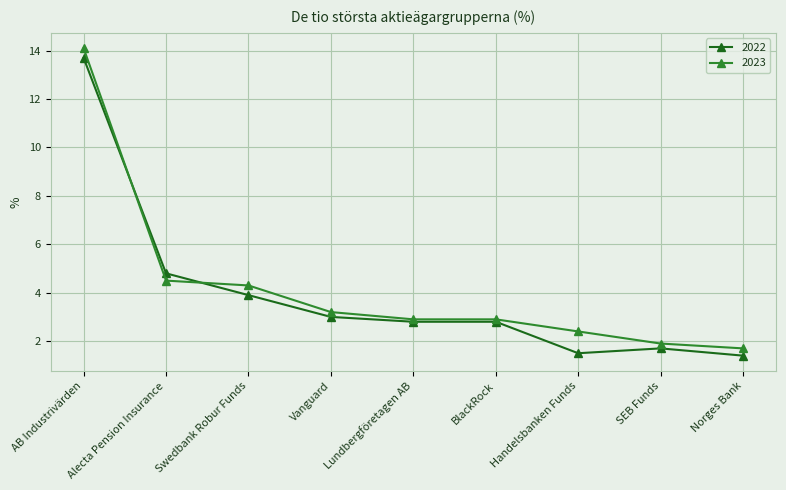

True or false: 2023 and 2022 cross at least once.

True